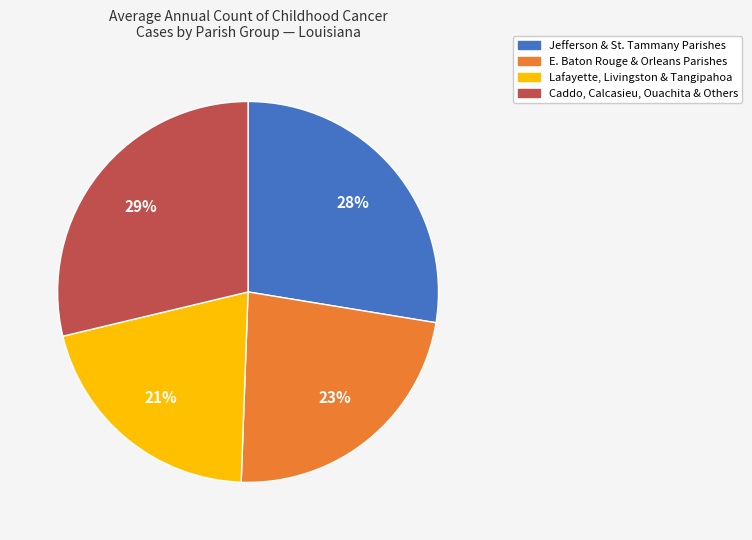

To the nearest percent, what is the average slice percentage?

25%